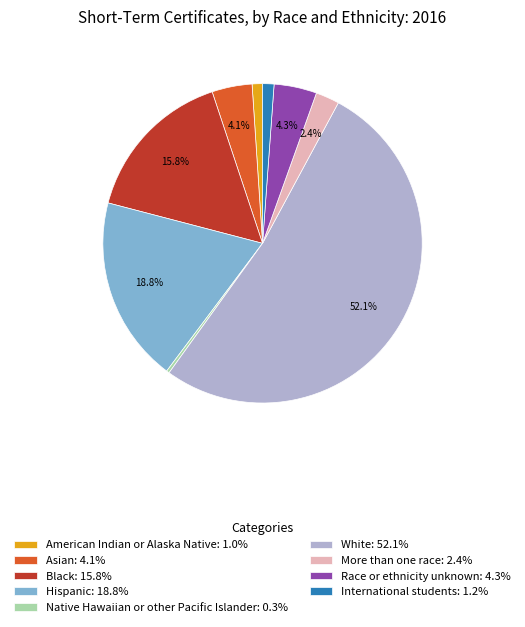

Combined, do Black: 15.8% and White: 52.1% account for over 50%?

Yes